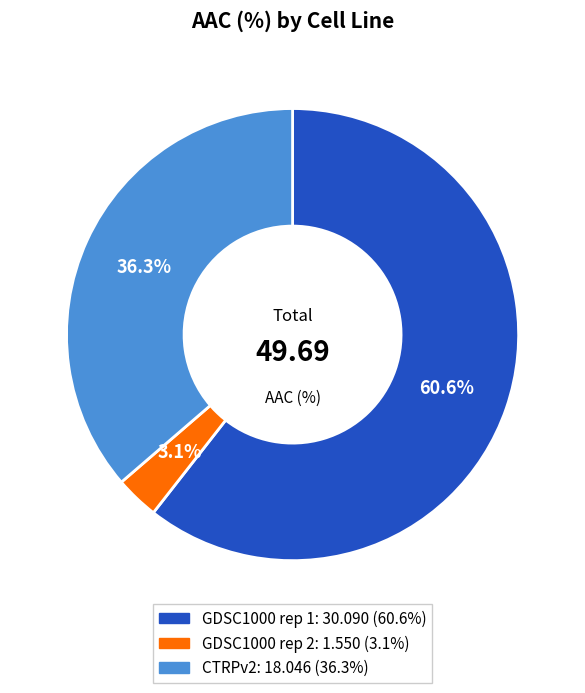

True or false: GDSC1000 rep 1 accounts for 61% of the total.

True